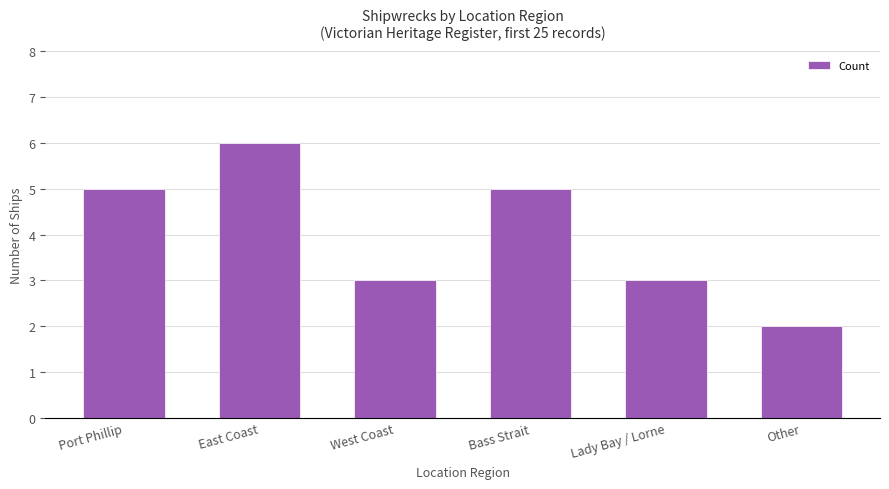

What is the difference between the maximum and minimum values?

4